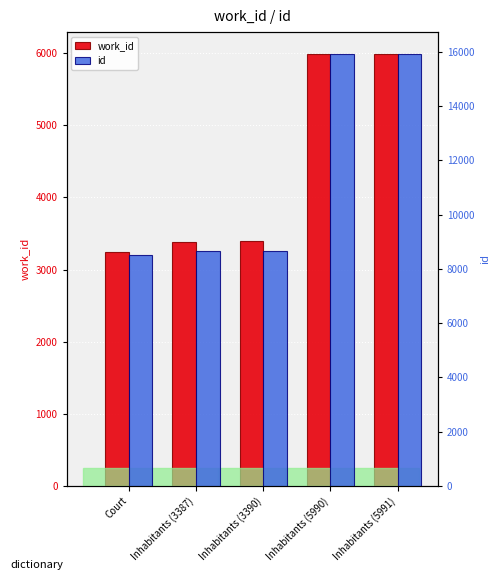

Read the id value at Inhabitants (5990), to the nearest 100.

15900